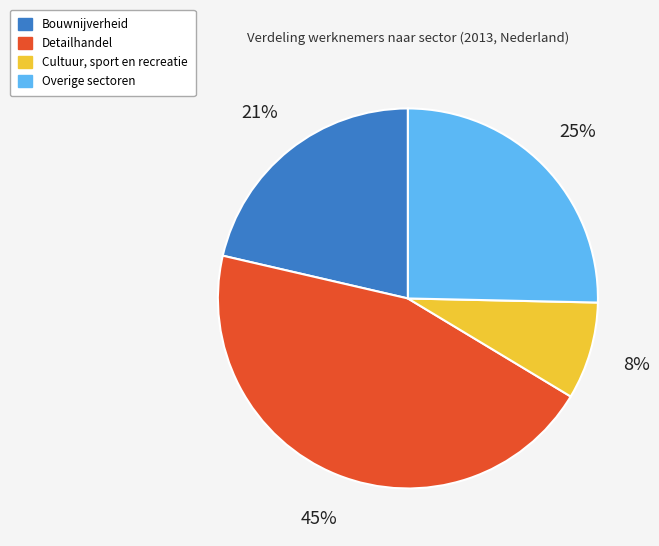

How many segments does this pie chart have?

4